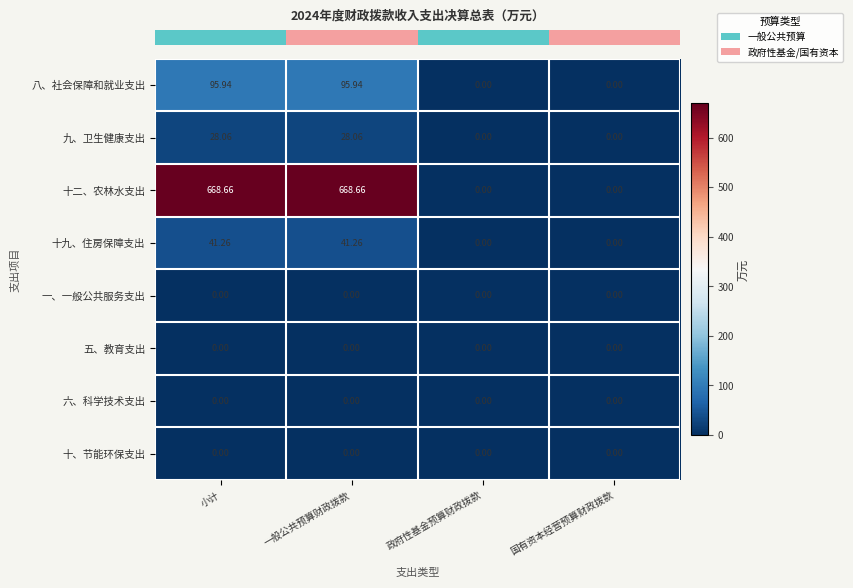

Between 一般公共预算财政拨款 and 政府性基金预算财政拨款, which series saw the biggest shift?

十二、农林水支出